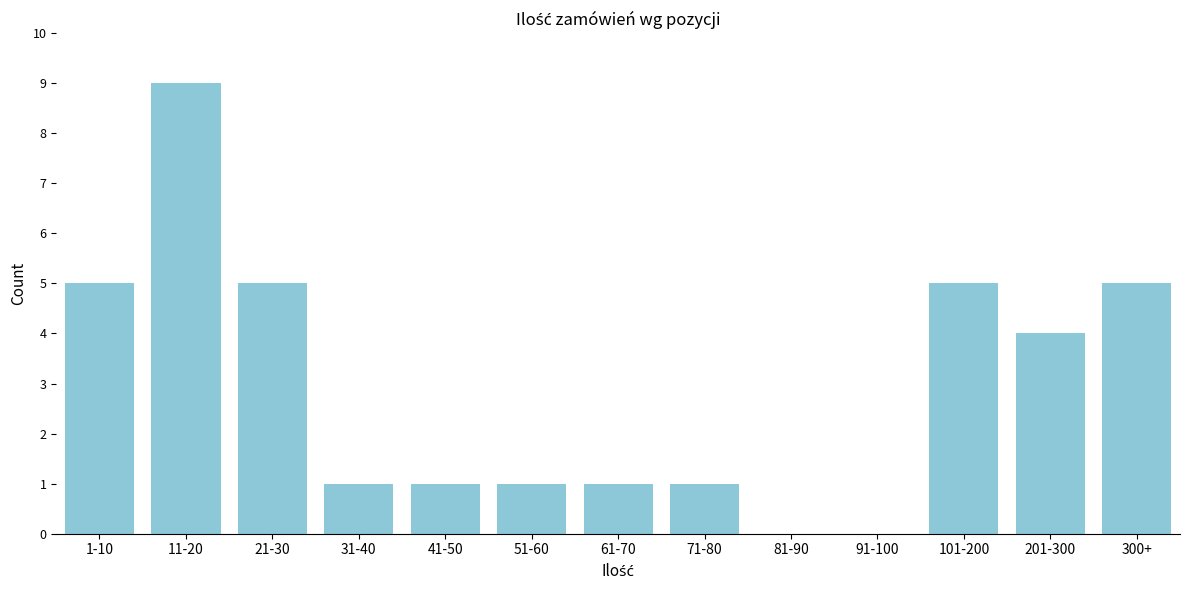

Reading left to right, extract all data points from this chart.

1-10=5	11-20=9	21-30=5	31-40=1	41-50=1	51-60=1	61-70=1	71-80=1	81-90=0	91-100=0	101-200=5	201-300=4	300+=5